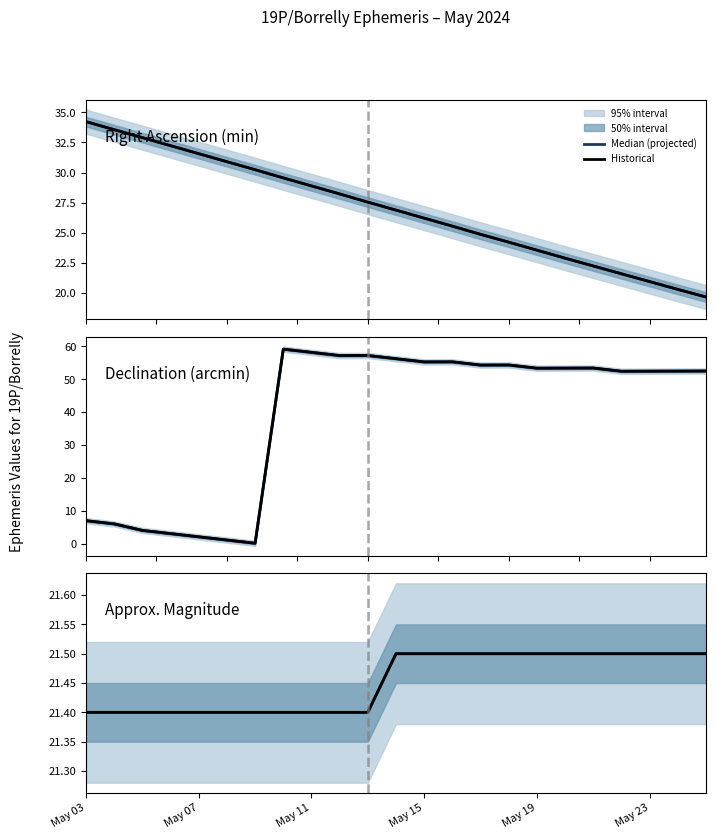

At which label does Historical reach its peak?

11